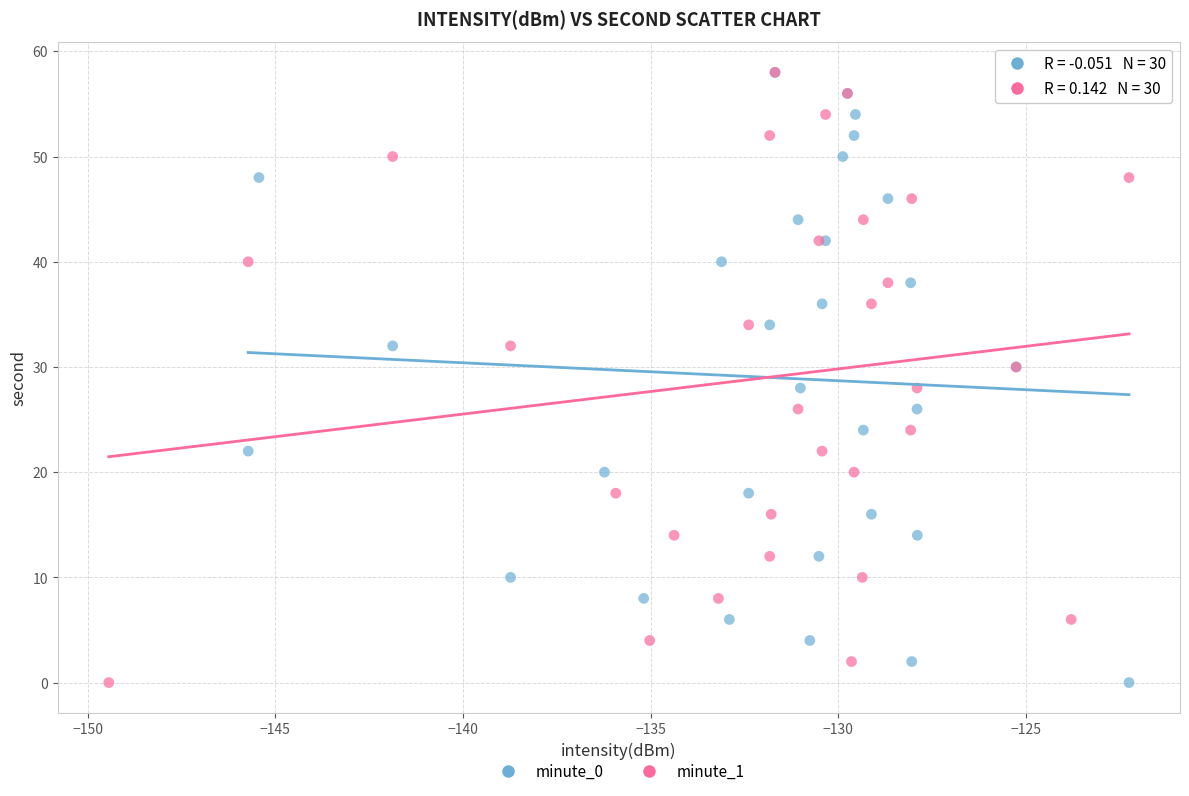

What are all the series names shown in the legend?

minute_0, minute_1